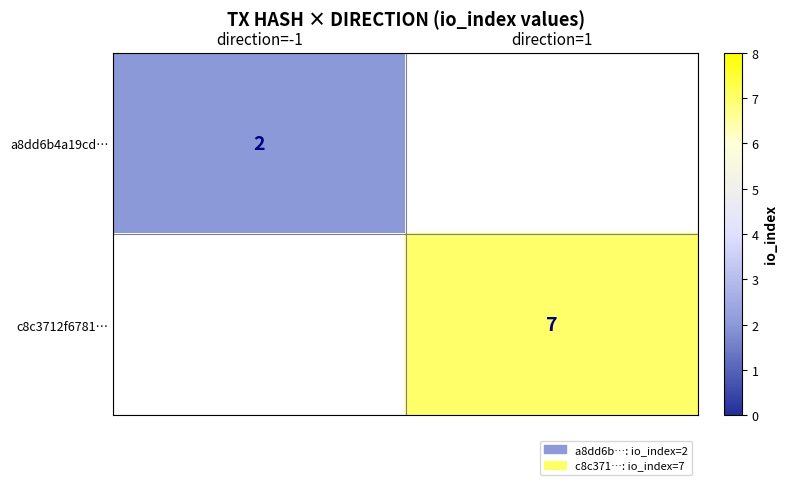

The value of a8dd6b4a19cd… at direction=-1 is 3.0. True or false?

False